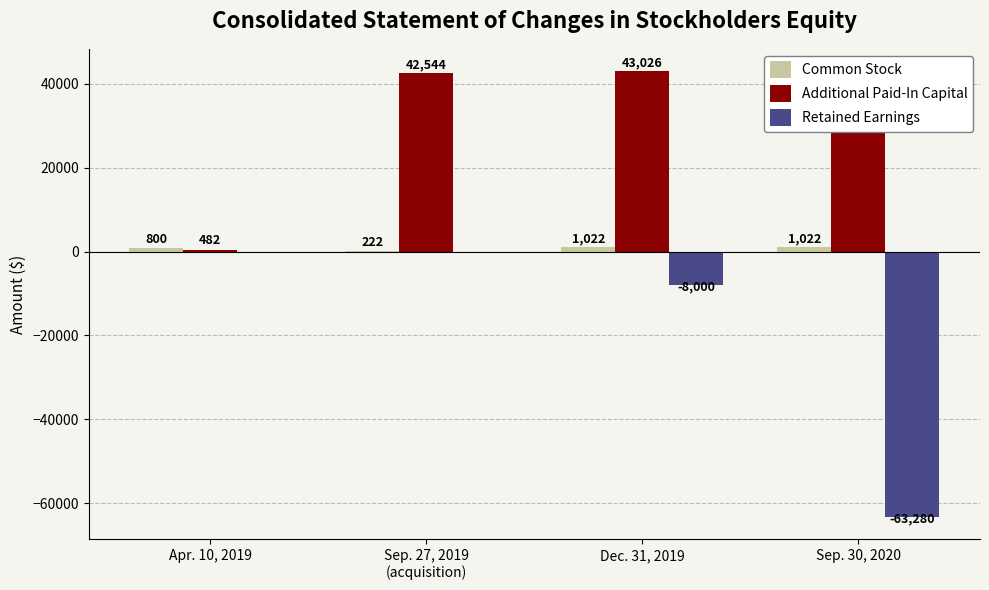

Reading right to left, list all the values displayed in this chart.

Common Stock: Sep. 30, 2020=1022	Dec. 31, 2019=1022	Sep. 27, 2019
(acquisition)=222	Apr. 10, 2019=800
Additional Paid-In Capital: Sep. 30, 2020=43026	Dec. 31, 2019=43026	Sep. 27, 2019
(acquisition)=42544	Apr. 10, 2019=482
Retained Earnings: Sep. 30, 2020=-63280	Dec. 31, 2019=-8000	Sep. 27, 2019
(acquisition)=0	Apr. 10, 2019=0